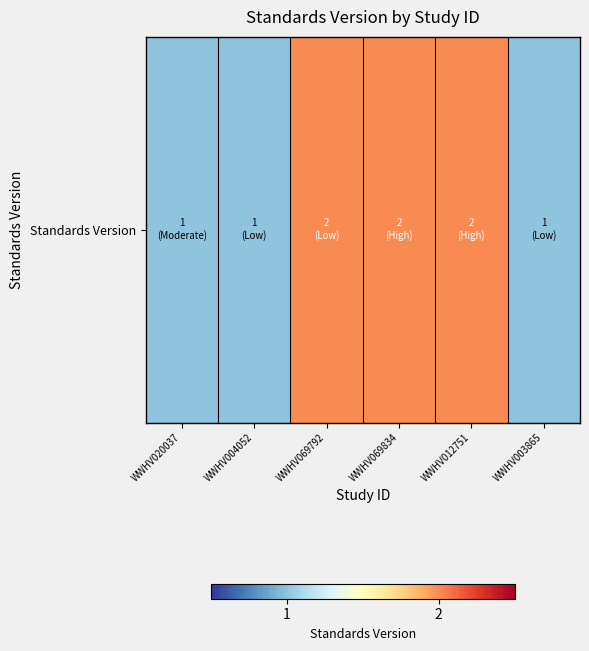

What is the difference between the second highest and minimum values?

1